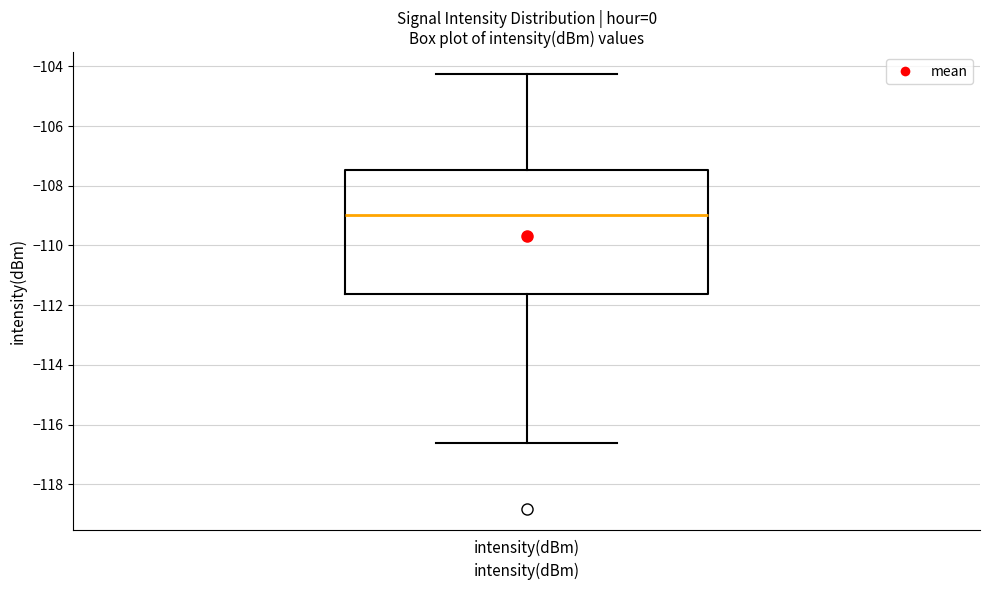

Transcribe this box plot: give where the median line is, the range the box spans, and where the two whiskers end, as read against the y-axis. The values are not printed on the chart, so give them approximately, as read against the axis.

median -109.0, box -111.6 to -107.4, whiskers -116.6 to -104.2